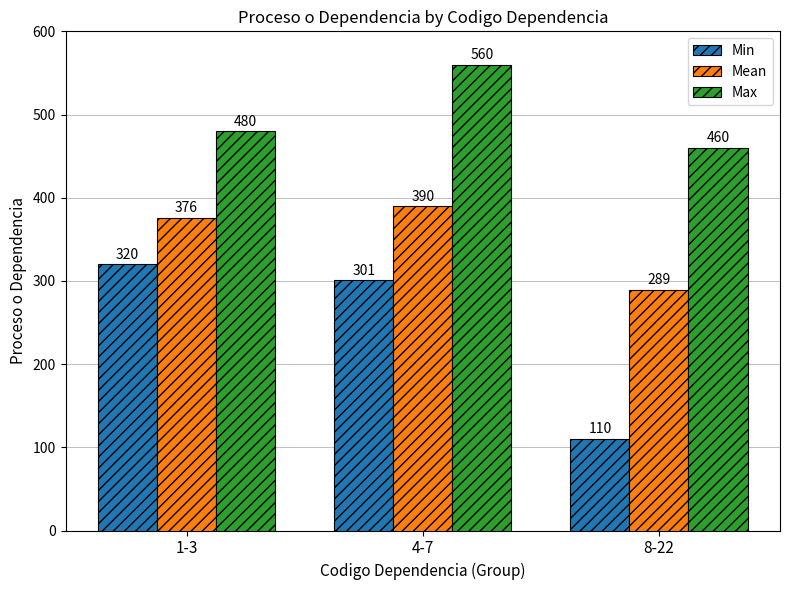

What is the lowest value of the Min series?

110.0